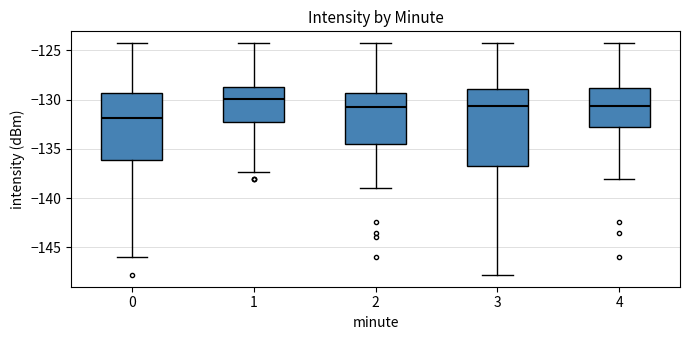

Reading left to right, transcribe this box plot: for each box, give where its median line is, the range the box spans, and where its two whiskers end, as read against the y-axis. The values are not printed on the chart, so give them approximately, as read against the axis.

0: median -132.0, box -136.0 to -129.5, whiskers -146.0 to -124.5
1: median -130.0, box -132.5 to -128.5, whiskers -137.5 to -124.5
2: median -131.0, box -134.5 to -129.5, whiskers -139.0 to -124.5
3: median -130.5, box -137.0 to -129.0, whiskers -148.0 to -124.5
4: median -130.5, box -132.5 to -129.0, whiskers -138.0 to -124.5